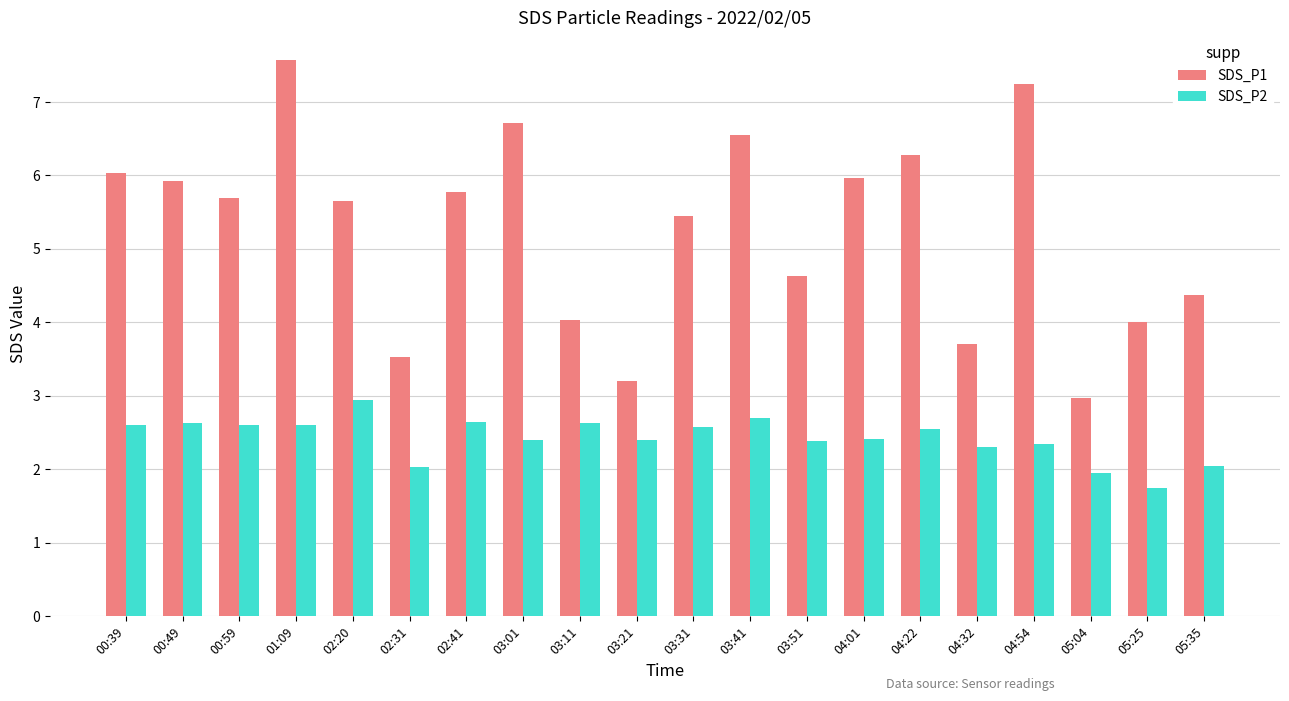

At how many categories does at least one series exceed 5?

12